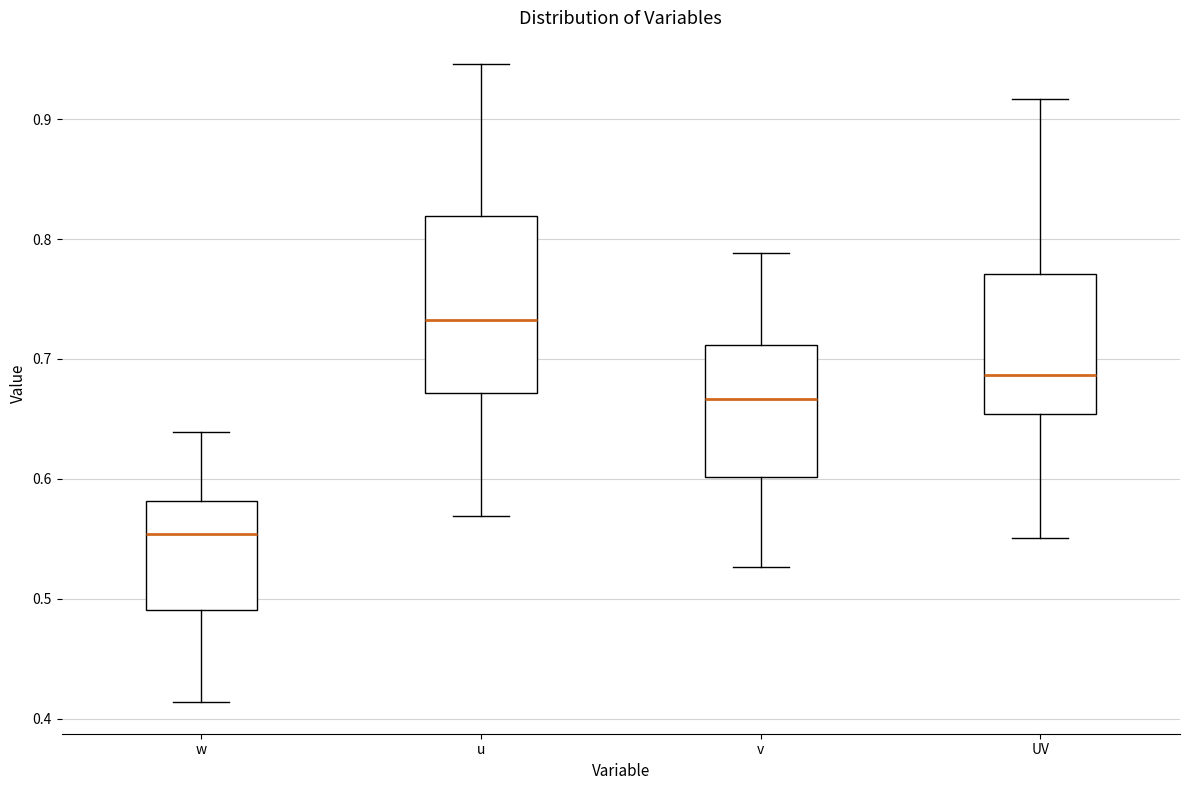

Where does the upper whisker of the box for u end on the y-axis? The values are not printed on the chart, so give them approximately, as read against the axis.

0.95